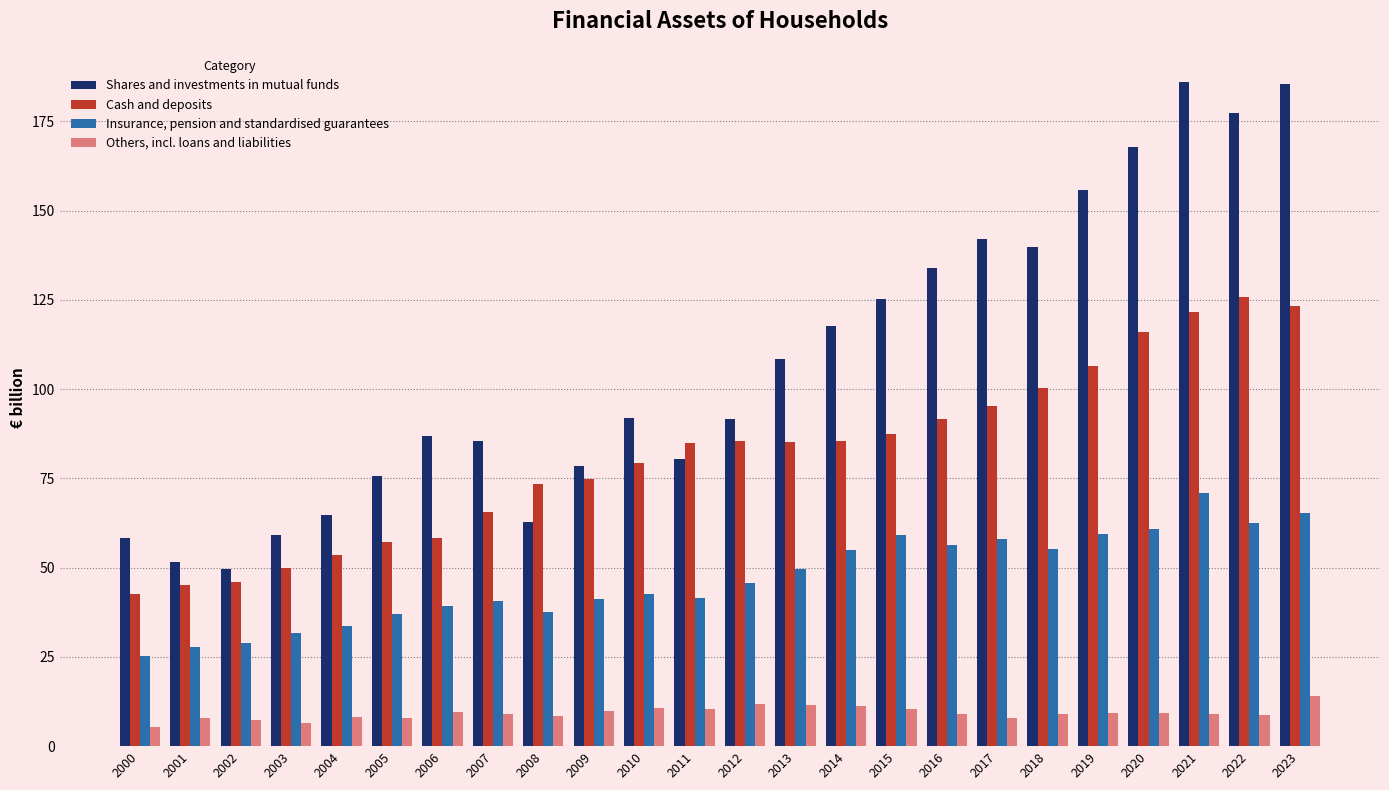

What is the difference between the second highest and second lowest values in the Cash and deposits series?

78.1